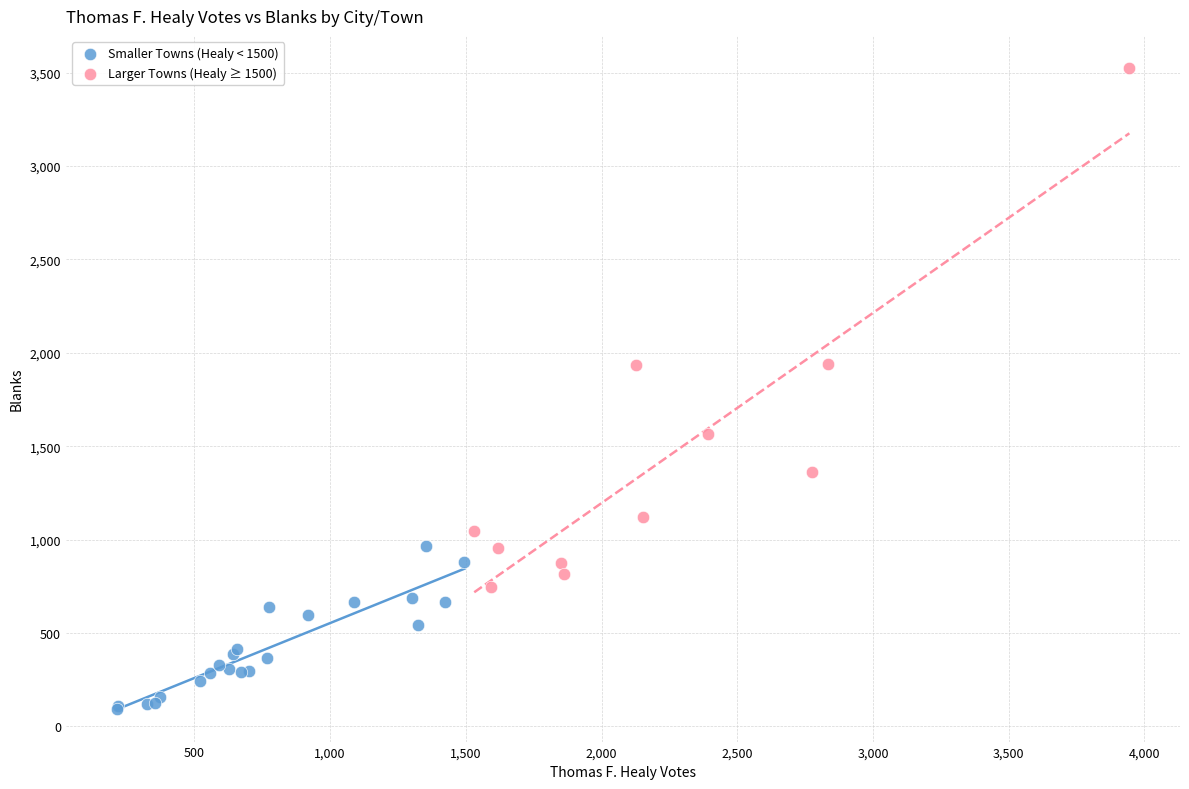

Which series contains the lowest Y value?

Smaller Towns (Healy < 1500)